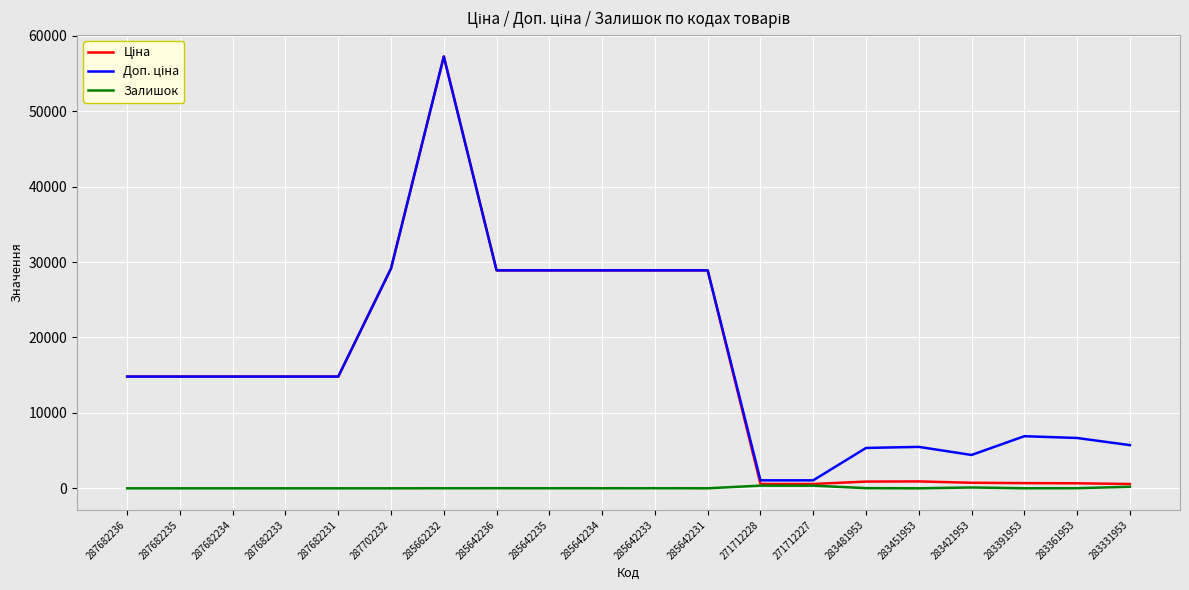

How many categories are shown in the chart?

20